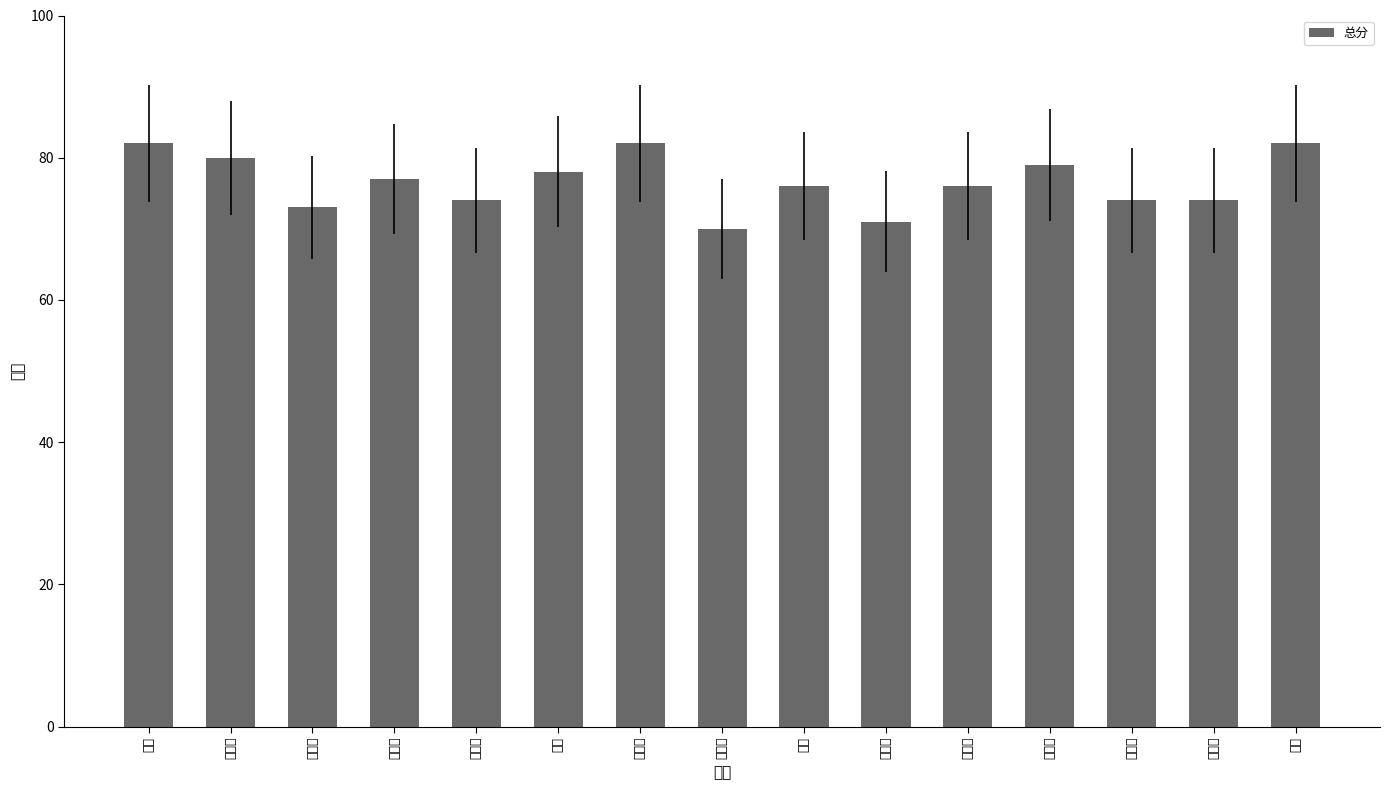

Which category has the highest value across all series?

刘鹏